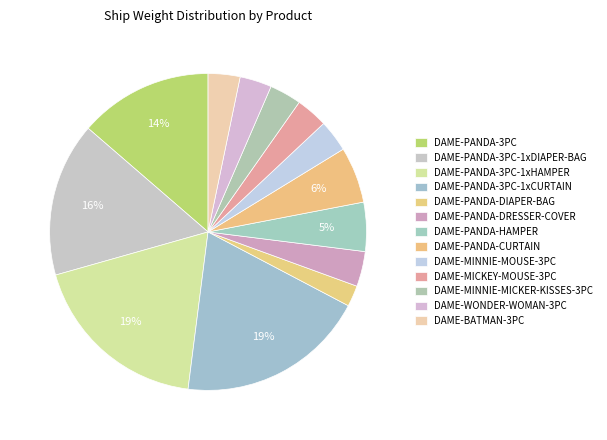

Between DAME-PANDA-3PC and DAME-BATMAN-3PC, which is larger?

DAME-PANDA-3PC